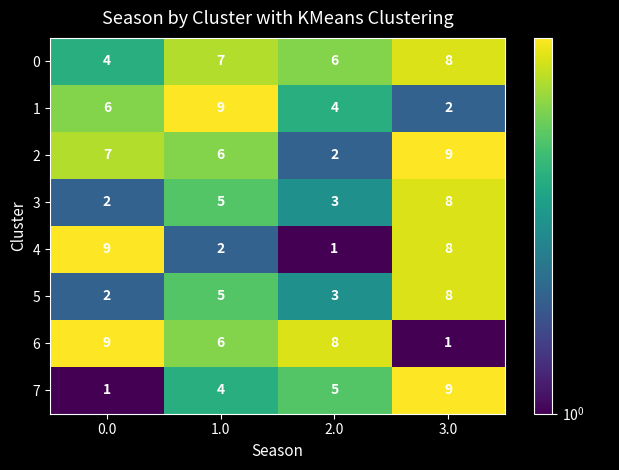

What is the sum of the 5 values at 2.0 and 3.0?

11